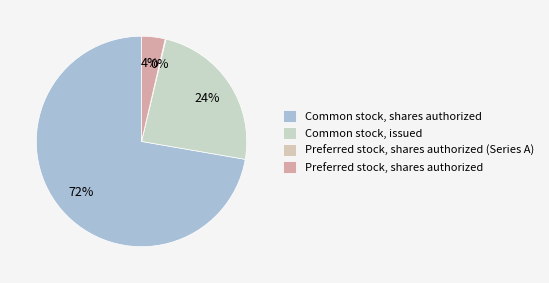

What percentage is NOT represented by Preferred stock, shares authorized?

96.4%